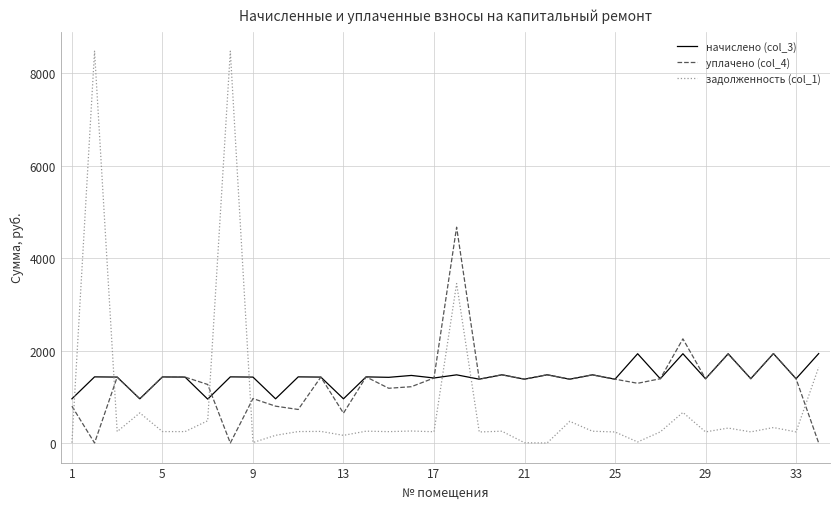

Which series ends up on top after the final intersection of задолженность (col_1) and начислено (col_3)?

начислено (col_3)